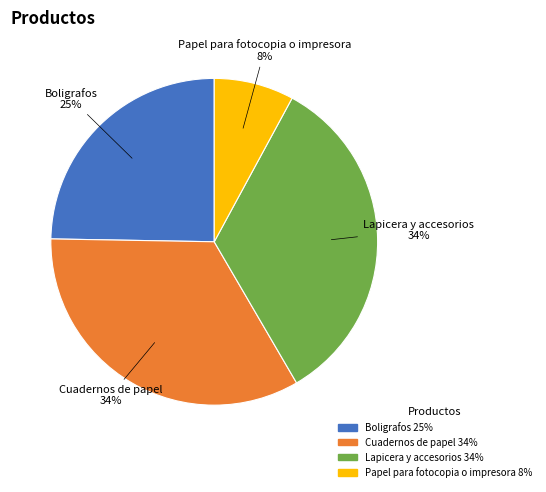

To the nearest percent, what is the combined percentage of Lapicera y accesorios and Papel para fotocopia o impresora?

42%